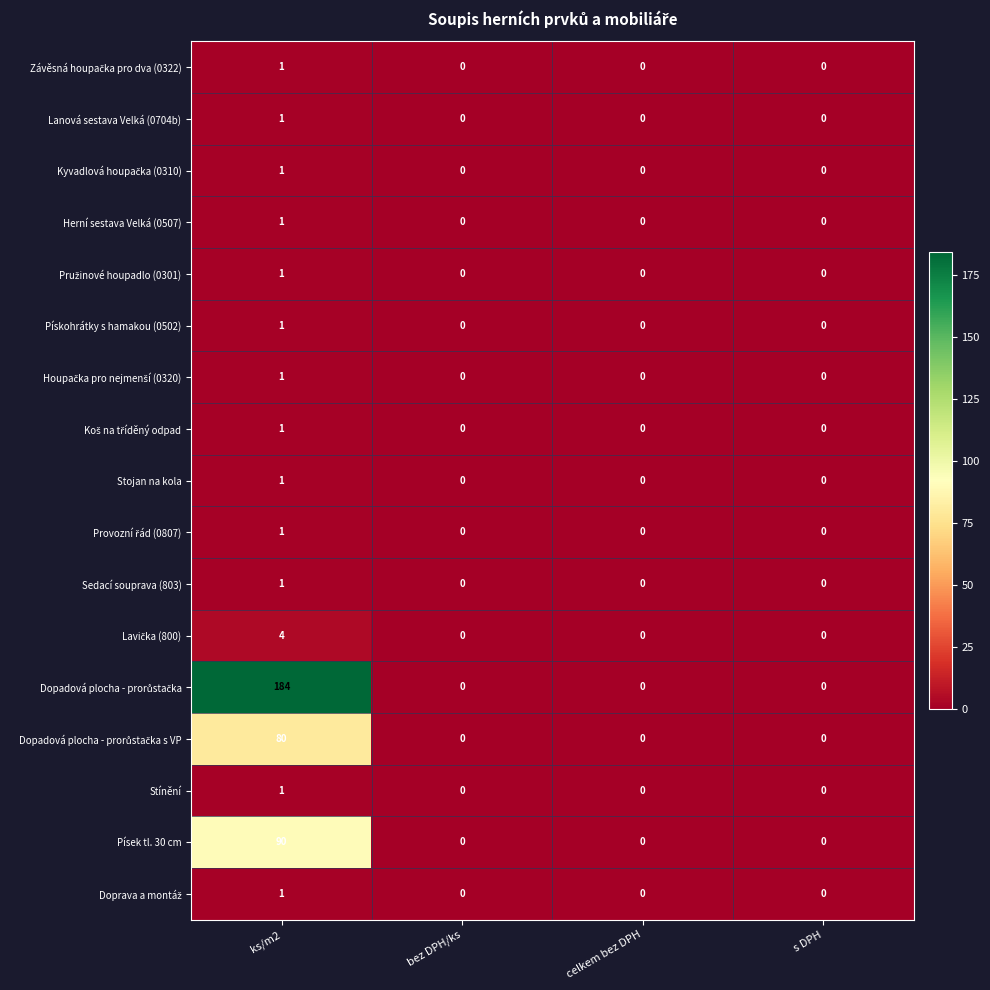

What is the sum of all Písek tl. 30 cm values?

90